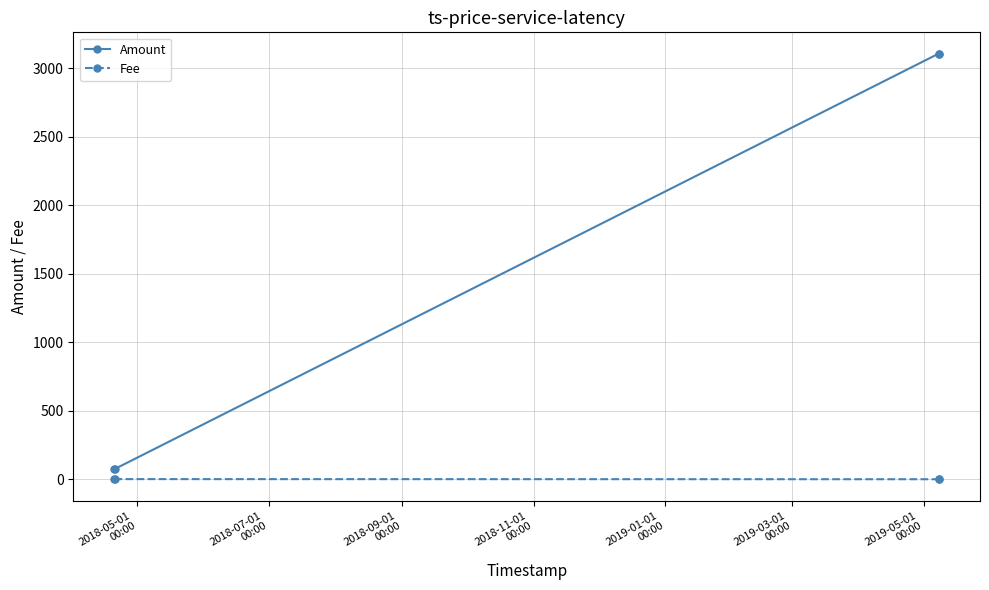

True or false: Fee and Amount intersect in this chart.

False